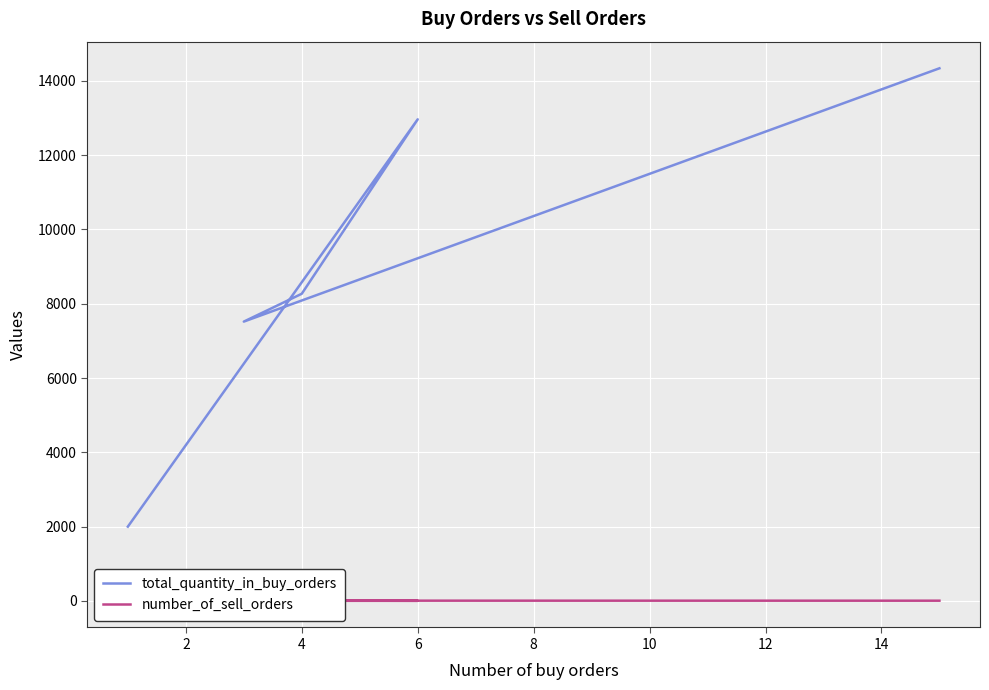

What is the difference between the maximum and minimum values in the number_of_sell_orders series?

6